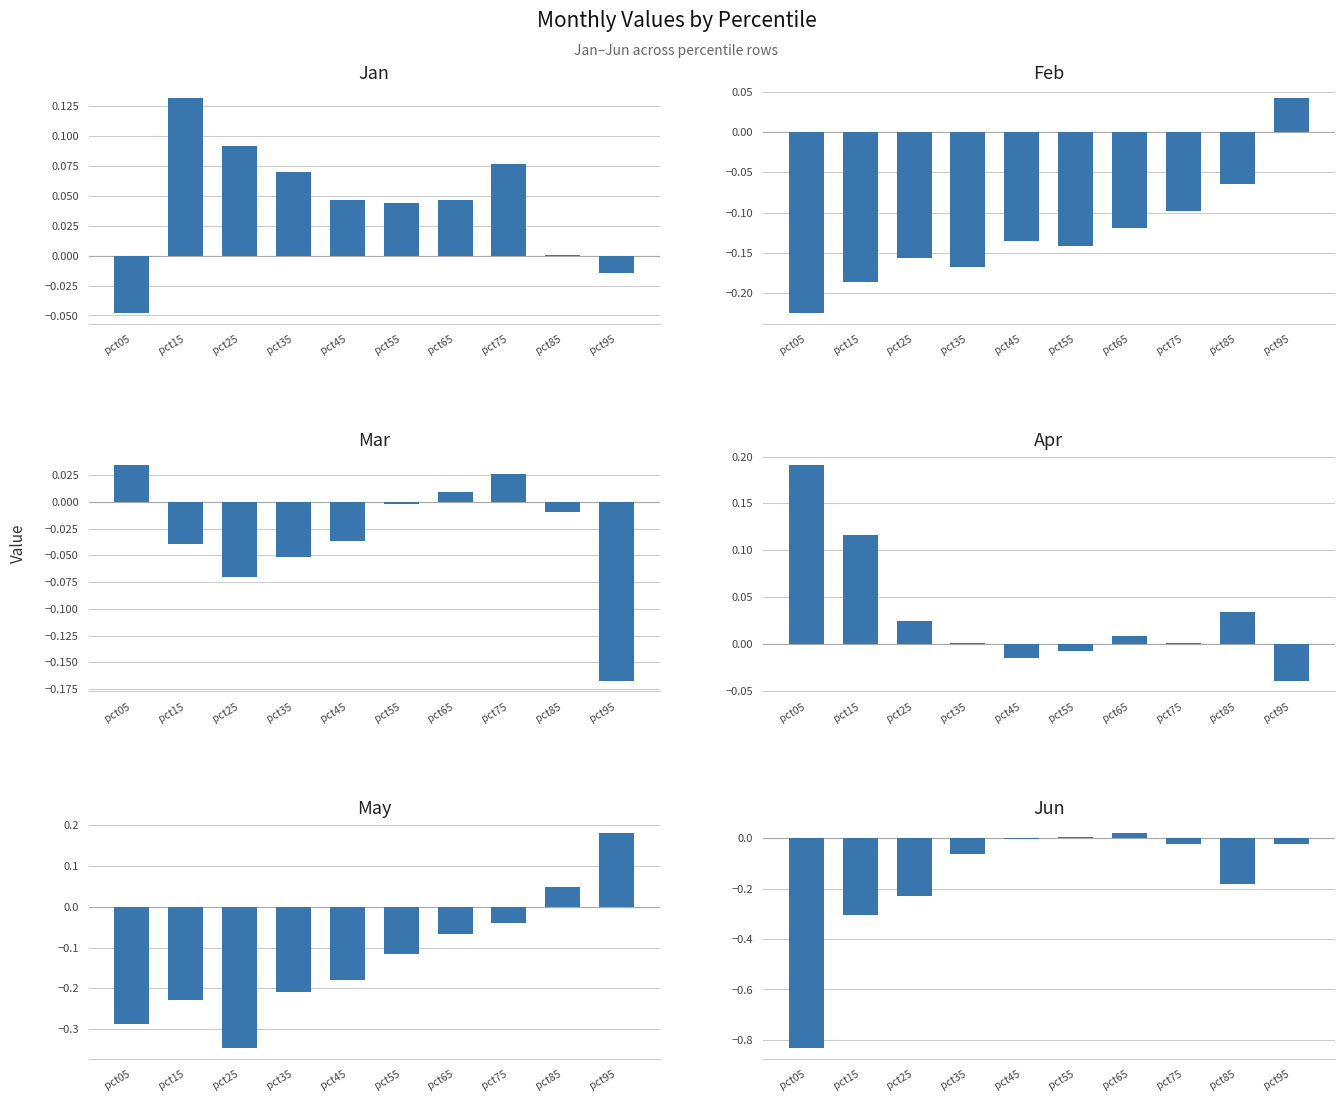

The Jan series shows 0.1 at pct35. True or false?

True